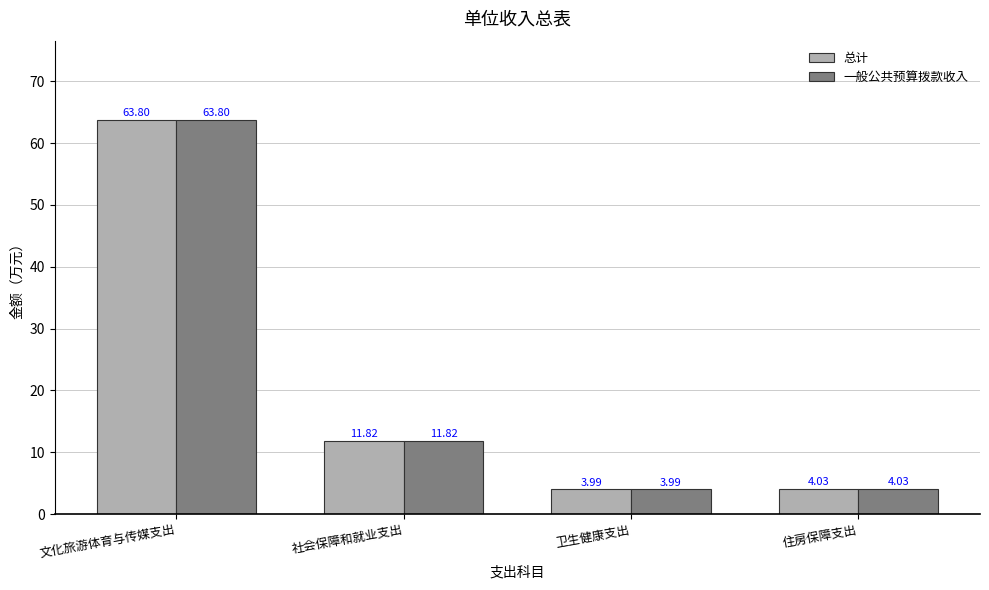

Is it true that 总计 equals 4.0 at 住房保障支出?

True